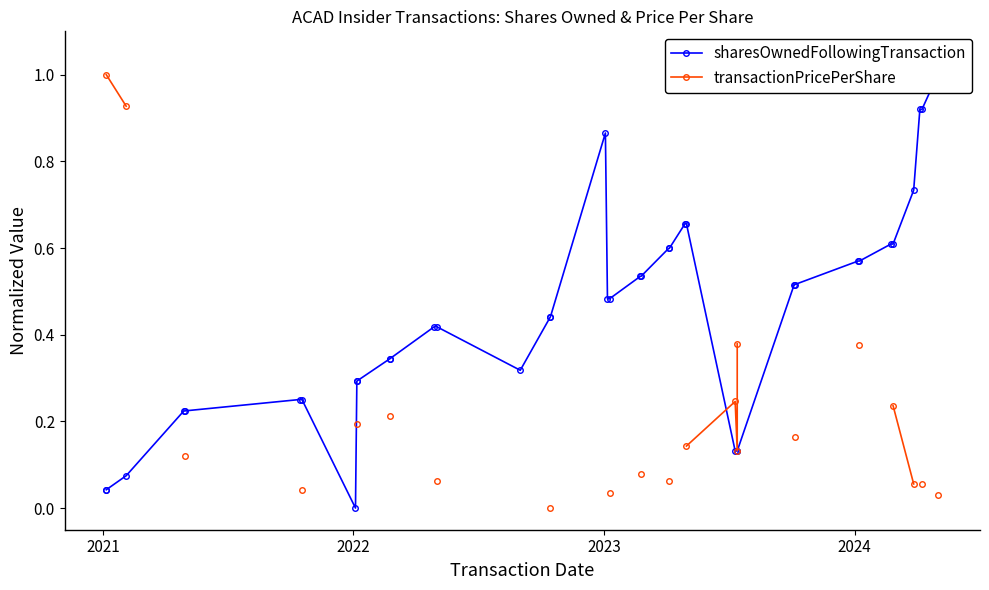

Which series has the largest total across all categories?

sharesOwnedFollowingTransaction